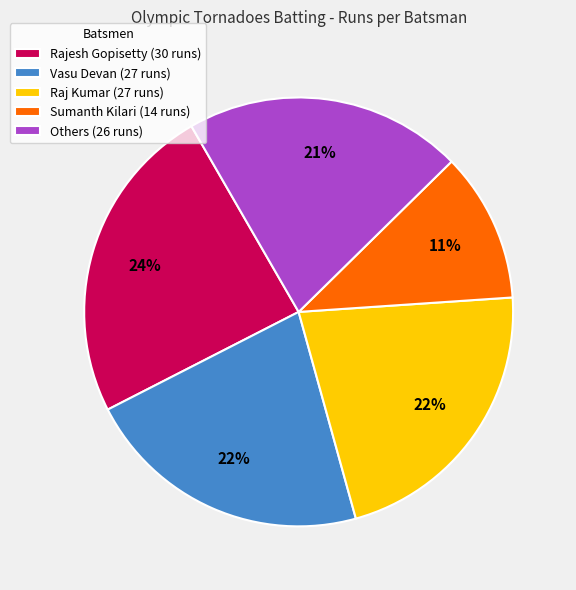

What is the smallest slice in the pie chart?

Sumanth Kilari (14 runs)